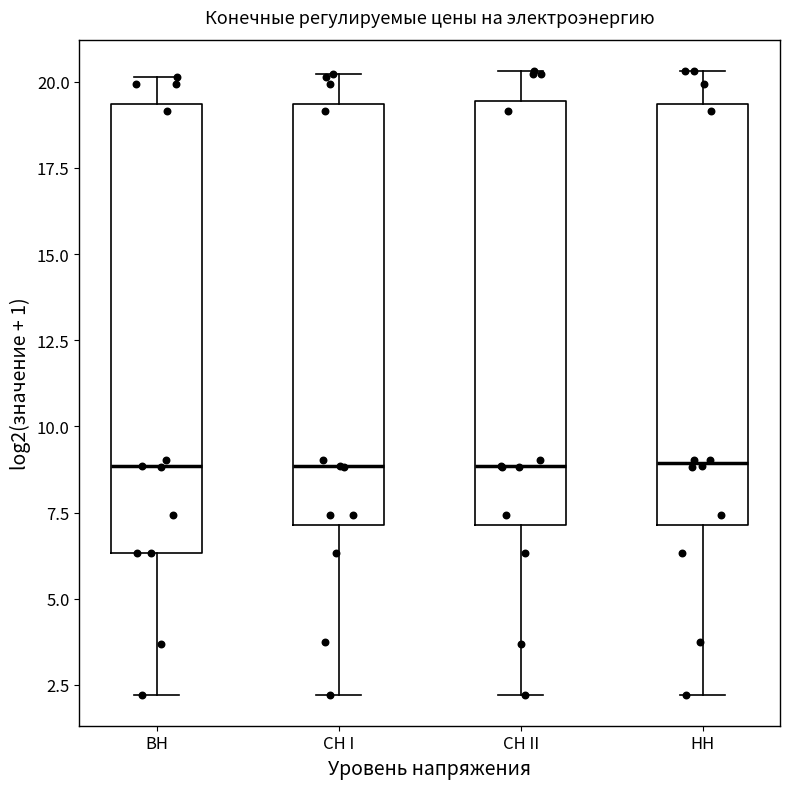

Reading left to right, read every box against the y-axis: the position of its median line, the range the box covers, and the ends of its whiskers. The values are not printed on the chart, so give them approximately, as read against the axis.

ВН: median 9.0, box 6.5 to 19.5, whiskers 2.0 to 20.0
СН I: median 9.0, box 7.0 to 19.5, whiskers 2.0 to 20.0
СН II: median 9.0, box 7.0 to 19.5, whiskers 2.0 to 20.5
НН: median 9.0, box 7.0 to 19.5, whiskers 2.0 to 20.5